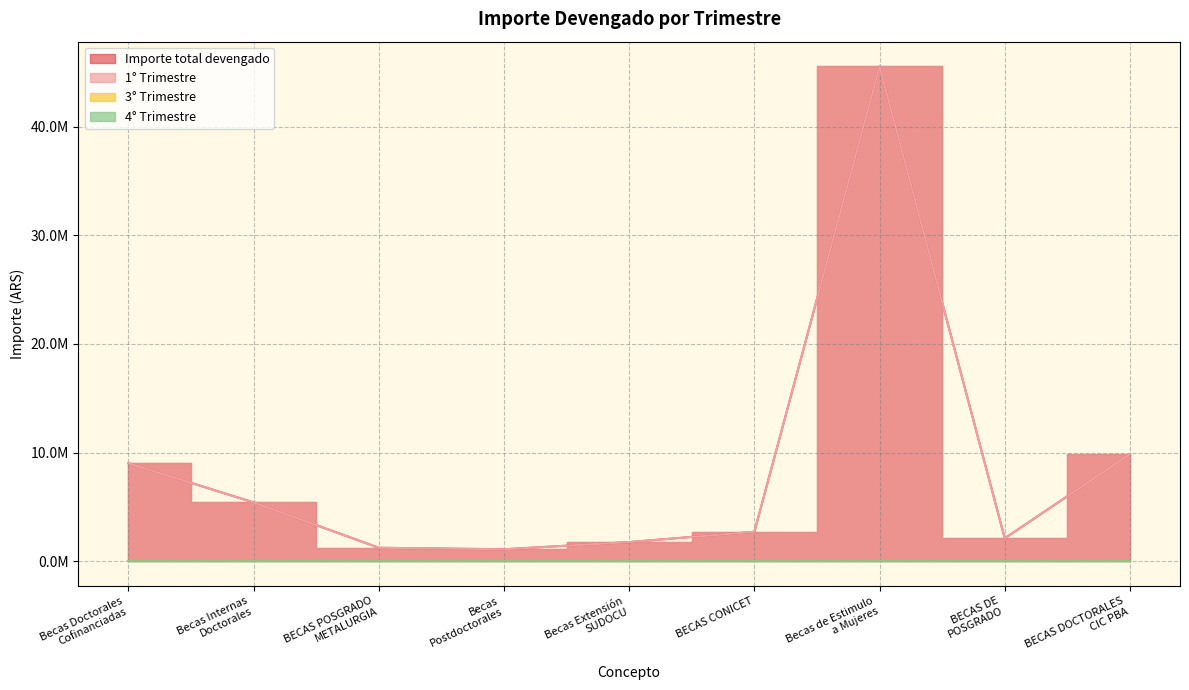

Reading left to right, extract all data points from this chart.

Importe total devengado: Becas Doctorales
Cofinanciadas=9011216.4	Becas Internas
Doctorales=5406729.8	BECAS POSGRADO
METALURGIA=1228866.0	Becas
Postdoctorales=1090143.1	Becas Extensión
SUDOCU=1752992.0	BECAS CONICET=2703364.9	Becas de Estimulo
a Mujeres=45568740.5	BECAS DE
POSGRADO=2099984.8	BECAS DOCTORALES
CIC PBA=9853563.9
1° Trimestre: Becas Doctorales
Cofinanciadas=9011216.4	Becas Internas
Doctorales=5406729.8	BECAS POSGRADO
METALURGIA=1228866.0	Becas
Postdoctorales=1090143.1	Becas Extensión
SUDOCU=1752992.0	BECAS CONICET=2703364.9	Becas de Estimulo
a Mujeres=45568740.5	BECAS DE
POSGRADO=2099984.8	BECAS DOCTORALES
CIC PBA=9853563.9